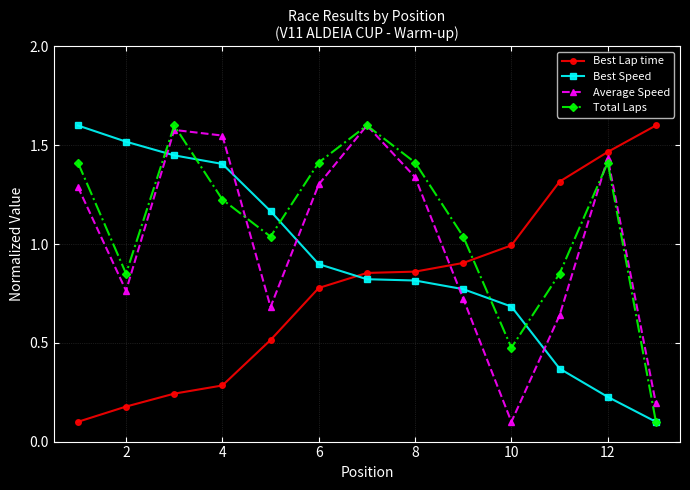

How many intersections are there between Best Lap time and Best Speed?

1